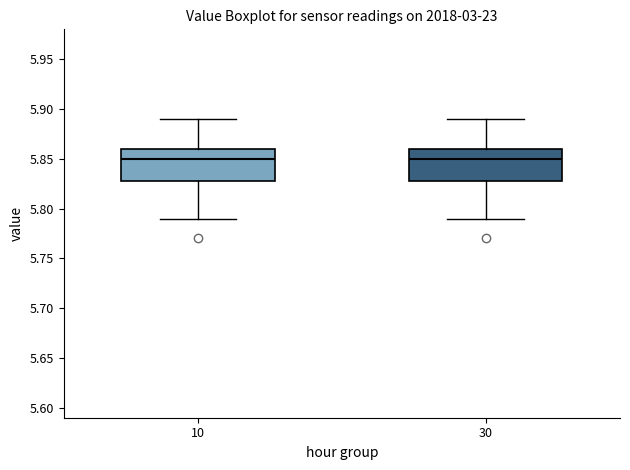

Reading left to right, read every box against the y-axis: the position of its median line, the range the box covers, and the ends of its whiskers. The values are not printed on the chart, so give them approximately, as read against the axis.

10: median 5.85, box 5.83 to 5.86, whiskers 5.79 to 5.89
30: median 5.85, box 5.83 to 5.86, whiskers 5.79 to 5.89